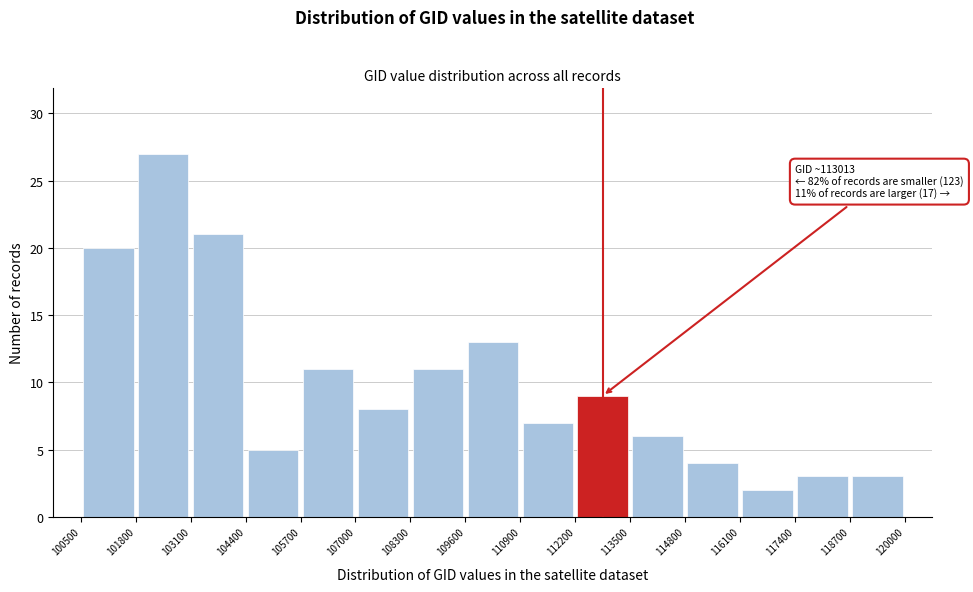

Over which range of the x-axis is the bar tallest?

101800 to 103100